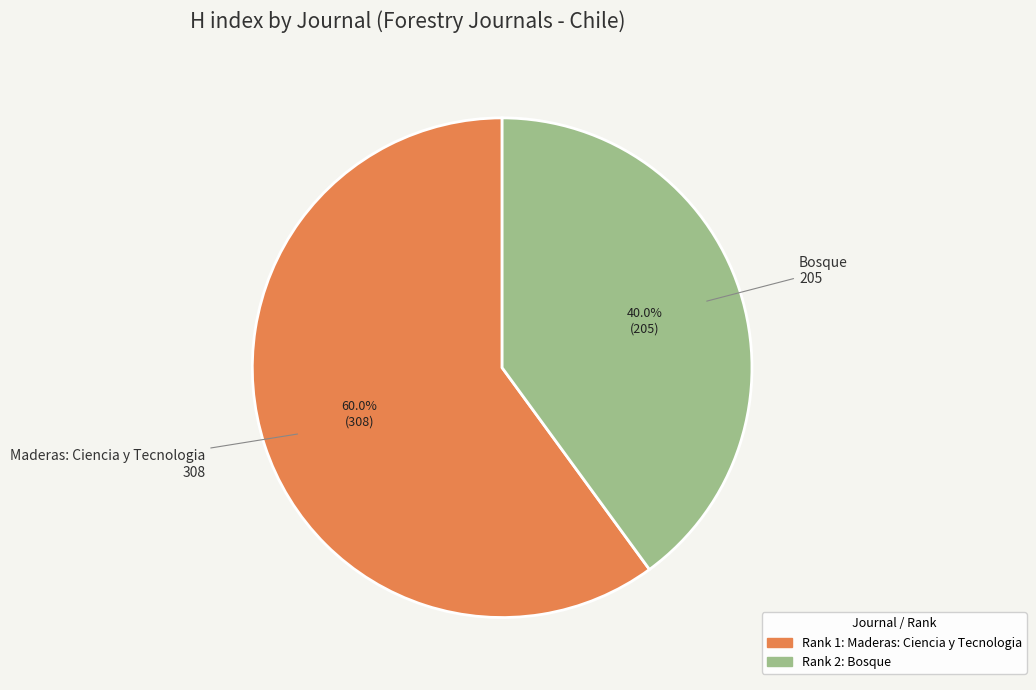

Does any single category account for the majority?

Yes